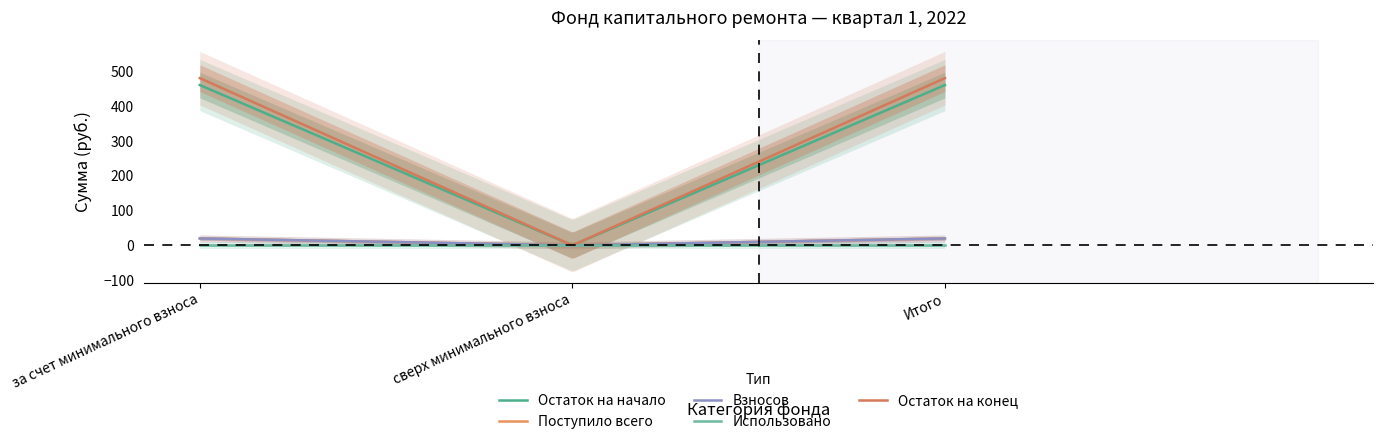

The value of Поступило всего at Итого is 19.8. True or false?

True